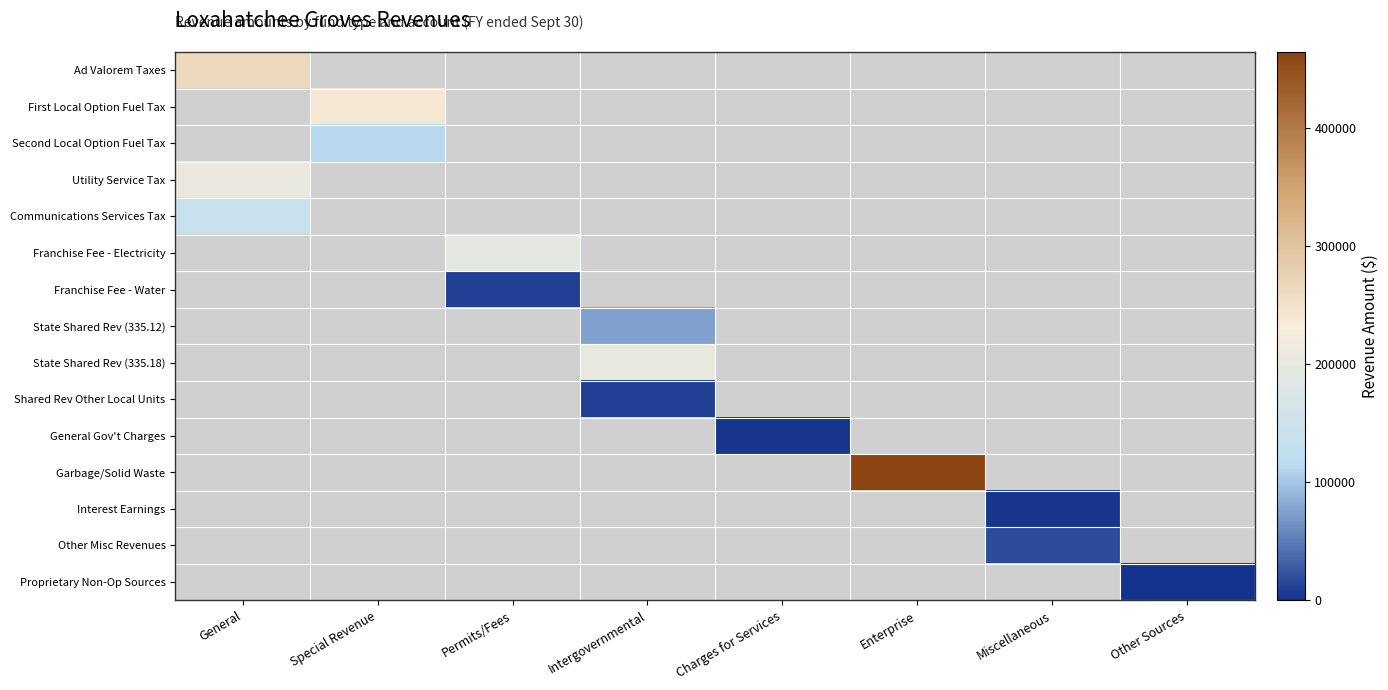

Is the value of First Local Option Fuel Tax at Enterprise greater than the value of Communications Services Tax at Special Revenue?

No